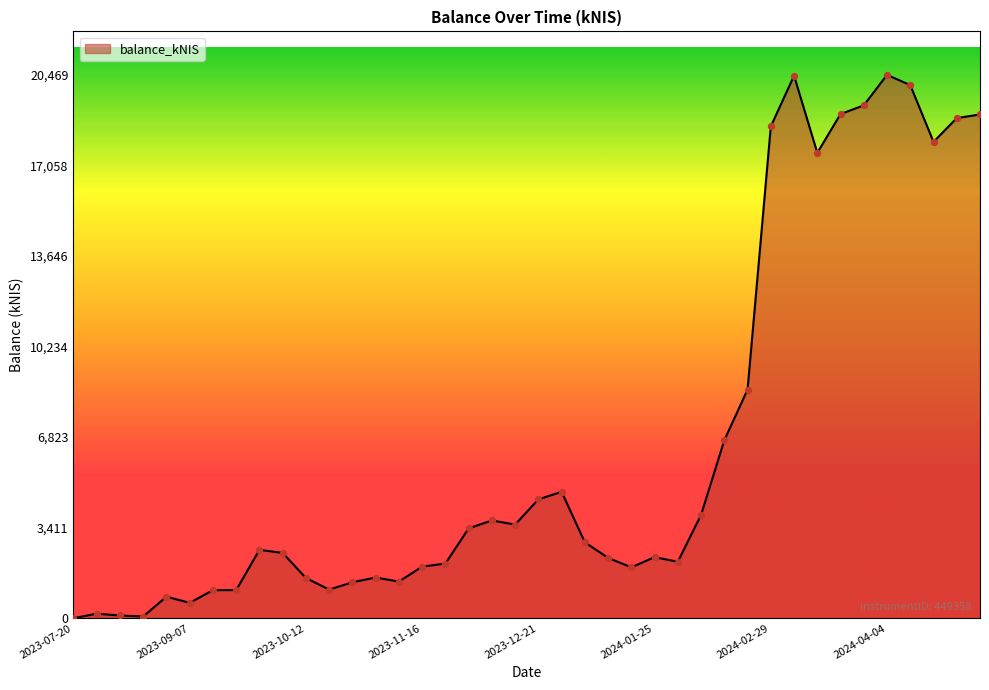

What is the maximum value shown in the chart?

20469.8